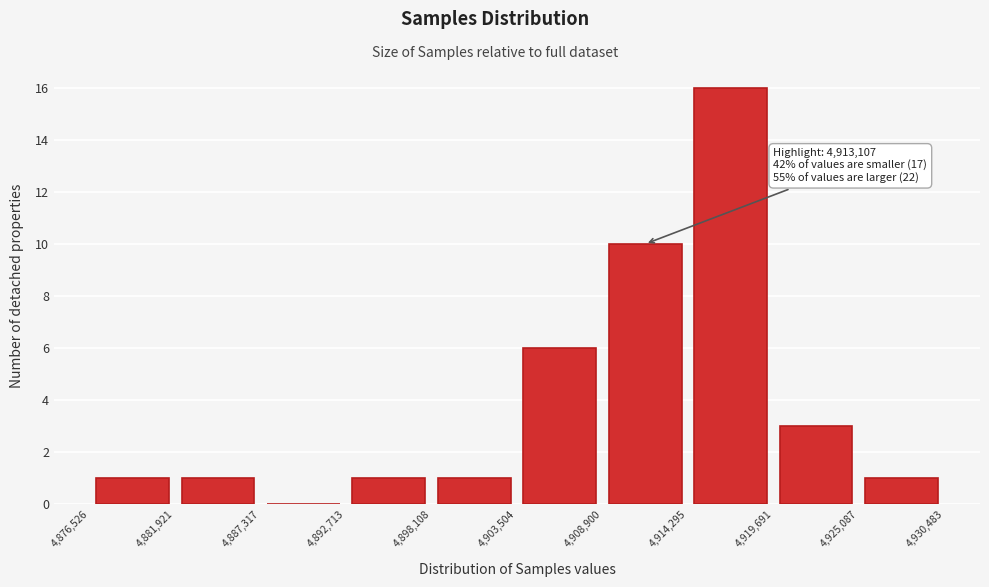

Over which range of the x-axis is the bar tallest?

4,914,295 to 4,919,691